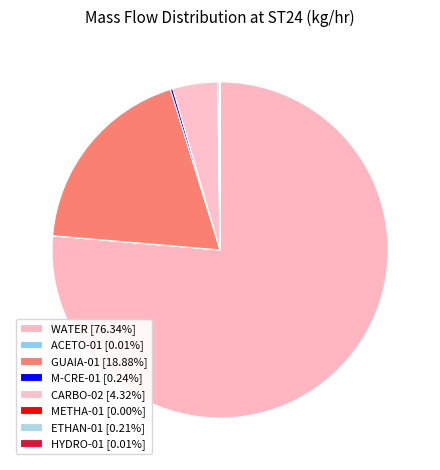

Which slice represents more than half of the pie?

WATER